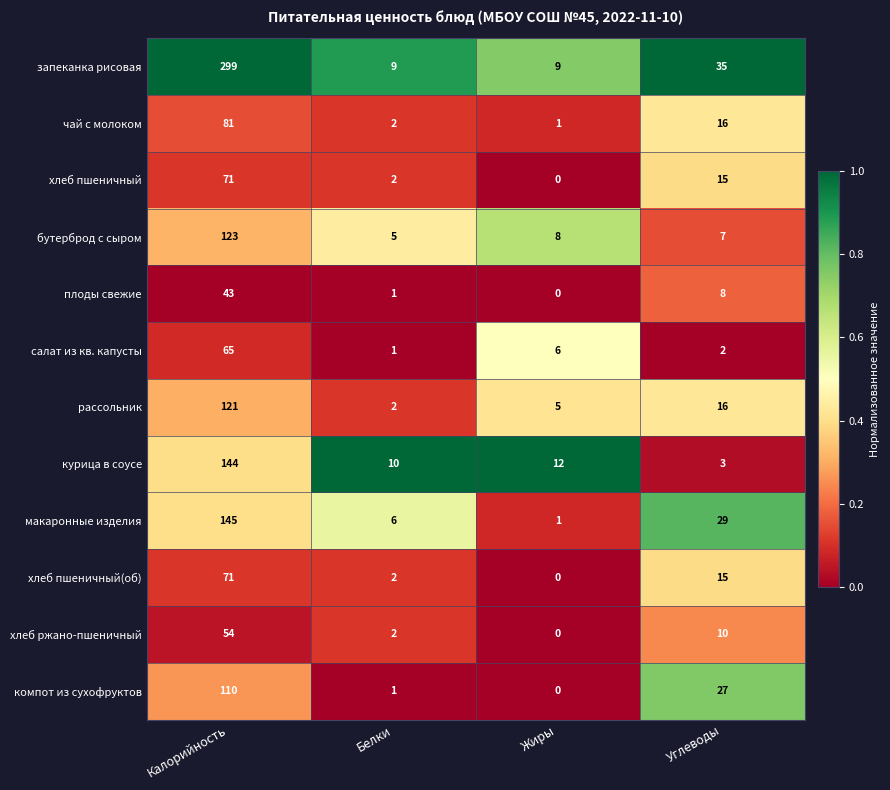

The плоды свежие series shows 1 at Белки. True or false?

True